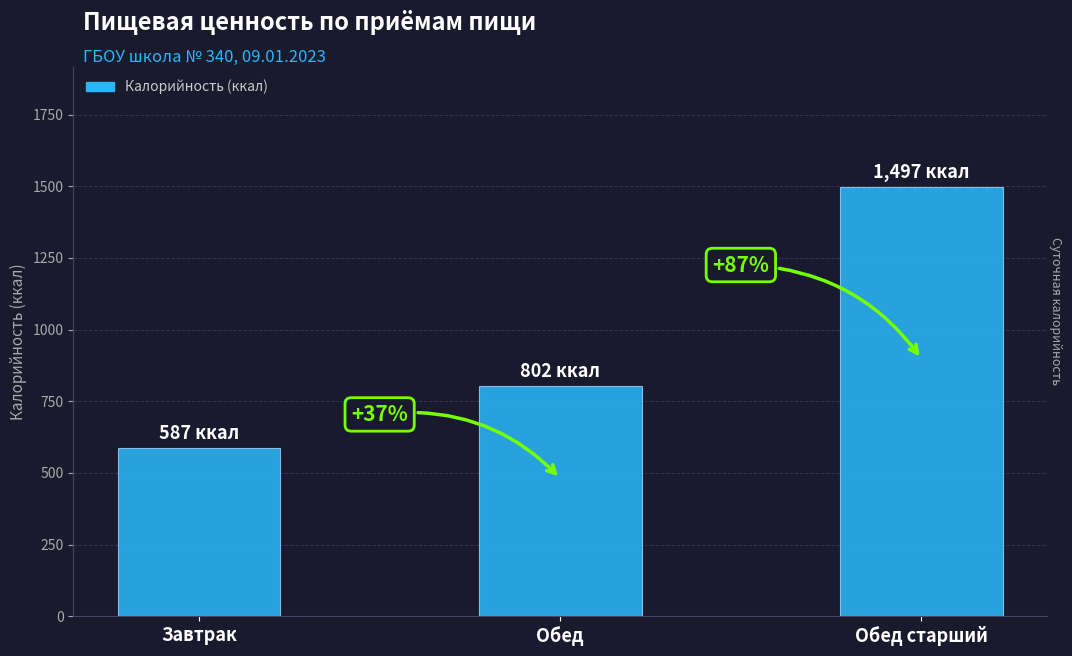

Are the bars horizontal?

No